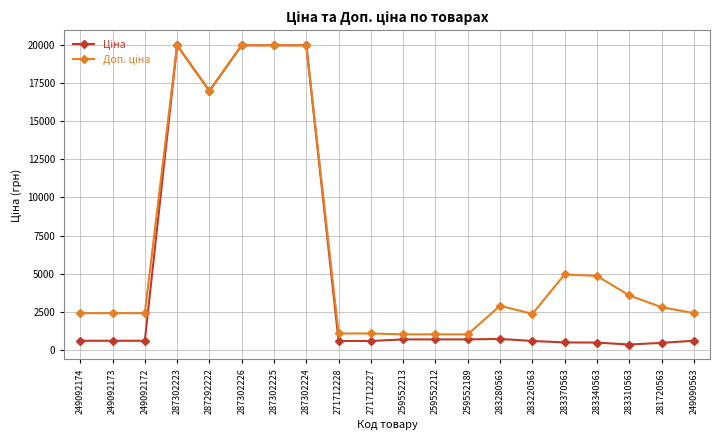

At how many categories does at least one series exceed 9853?

5